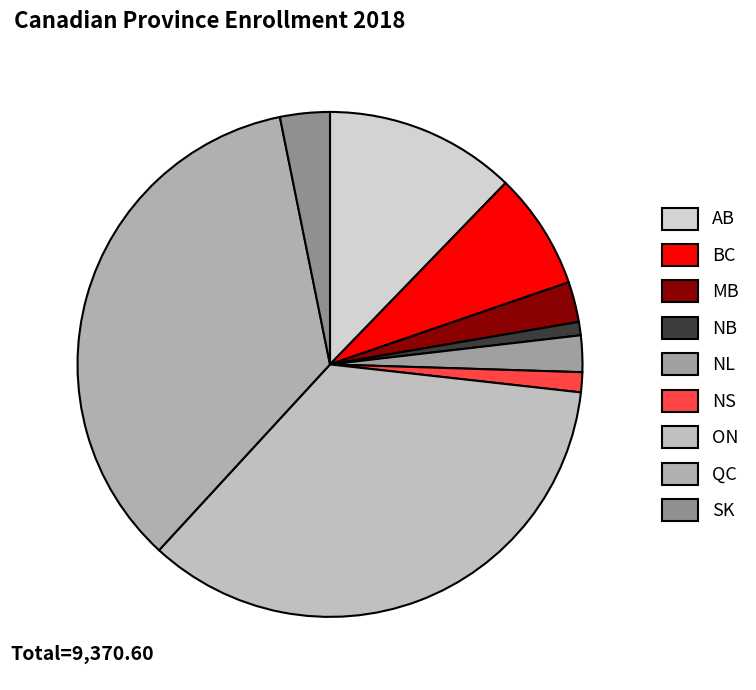

To the nearest percent, what portion does NL represent?

2%